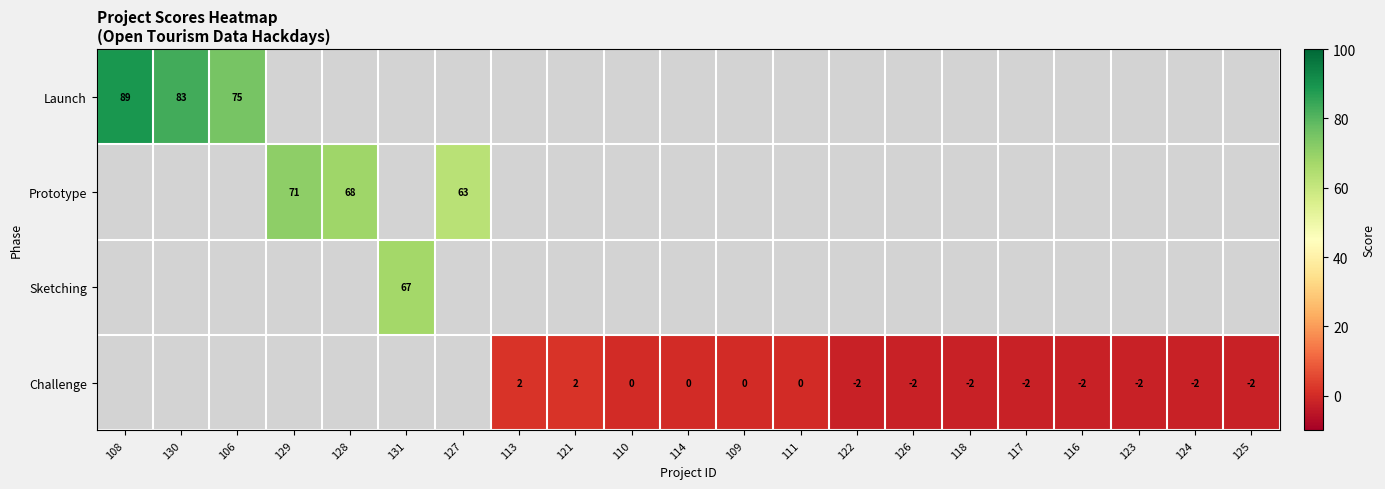

Is it true that Challenge equals -2 at 126?

True